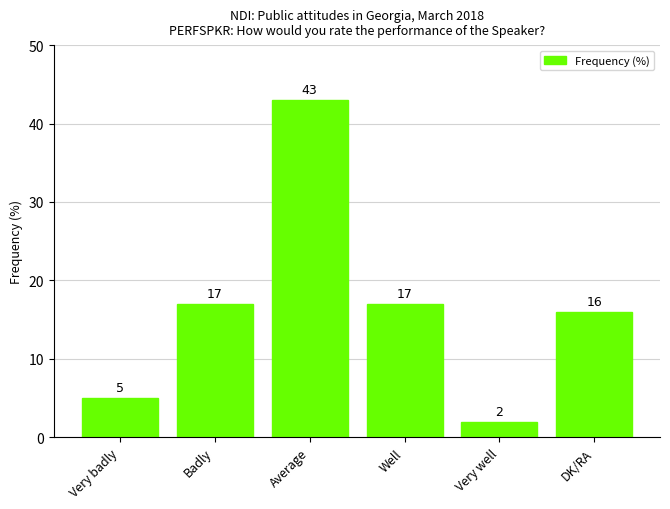

What is the difference between the maximum and minimum values?

41